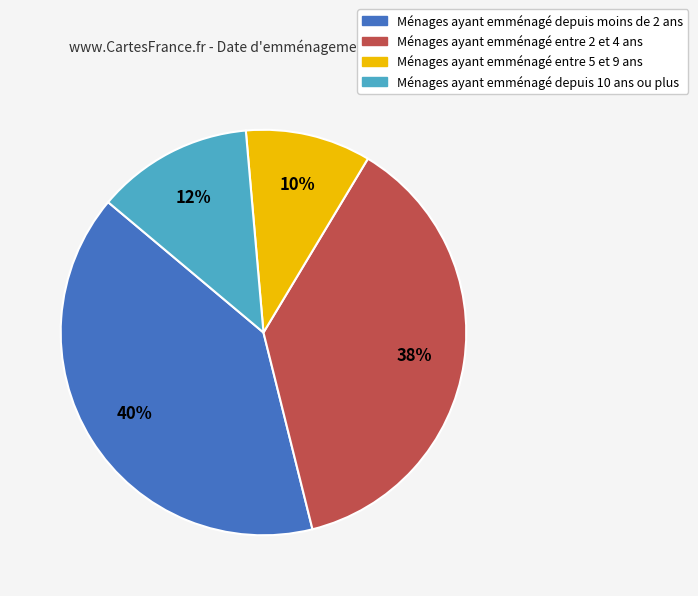

To the nearest percent, what is the average slice percentage?

25%